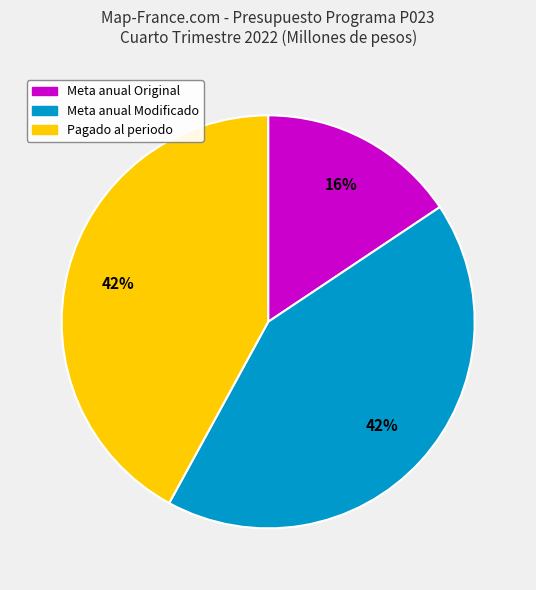

How many slices are in this pie chart?

3